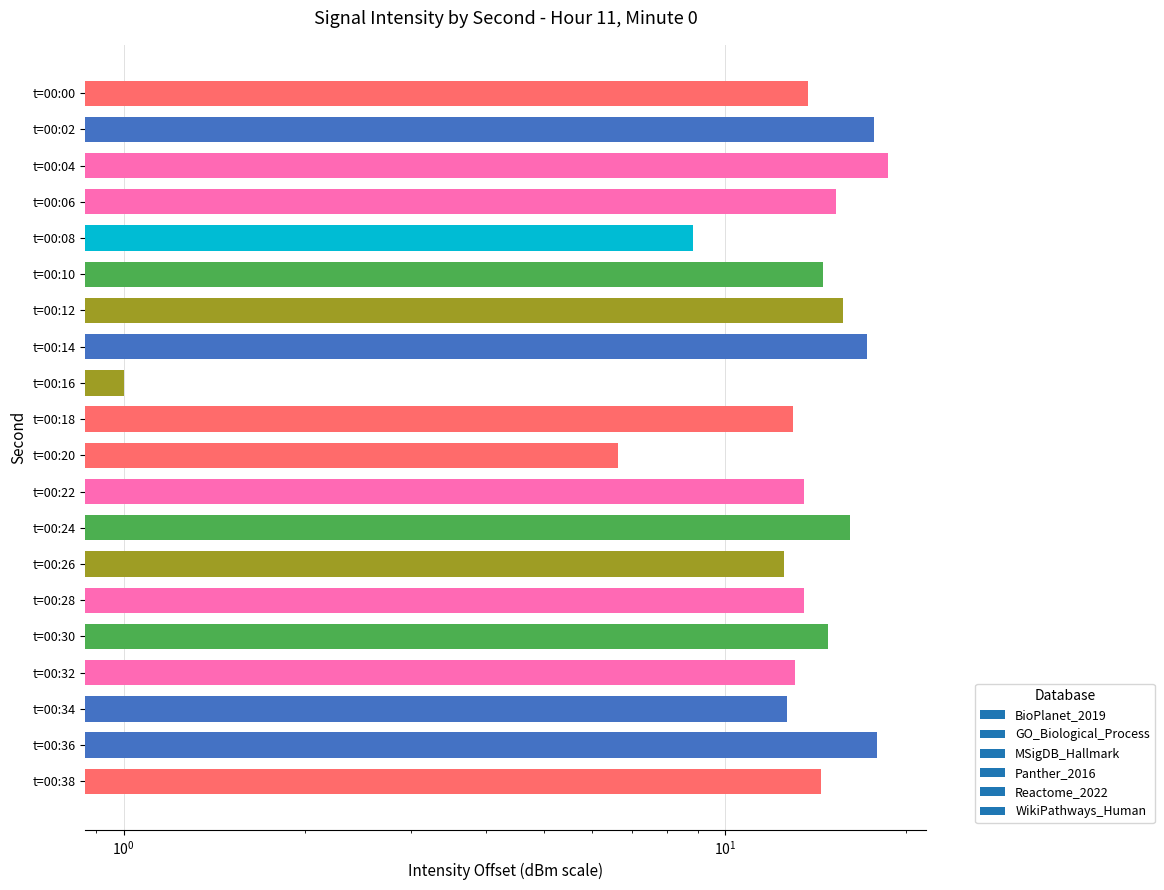

Is it true that the value at t=00:20 is 11.4?

False